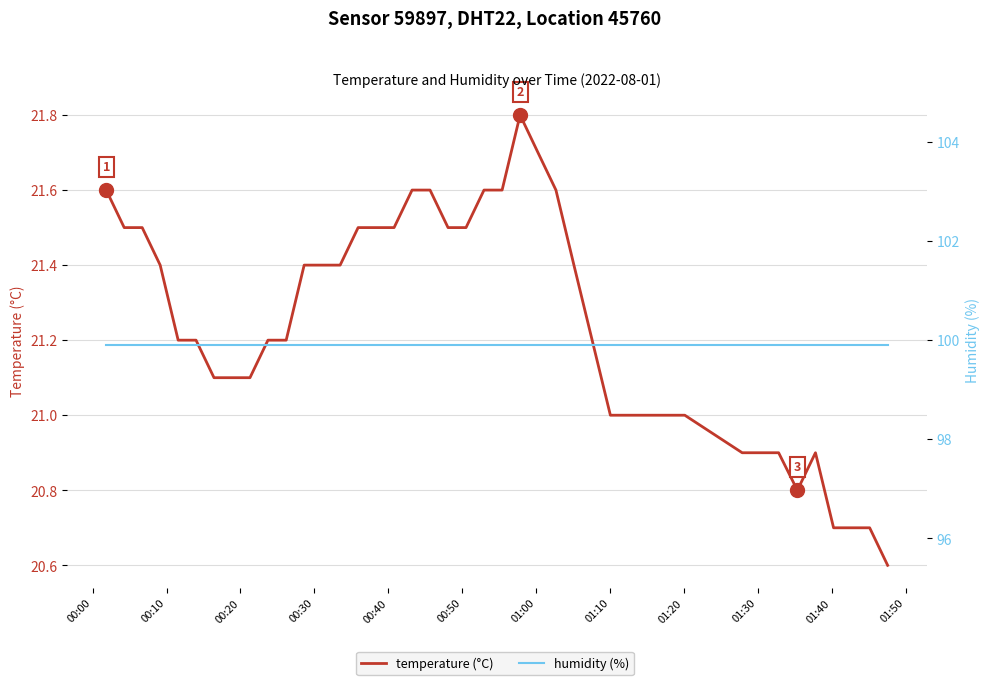

How many interior local peaks does the temperature series have?

2